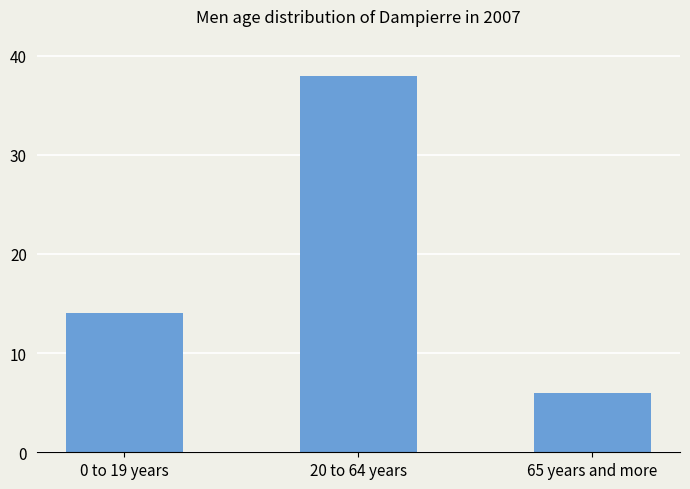

Reading left to right, transcribe all the data shown in this chart.

14	38	6